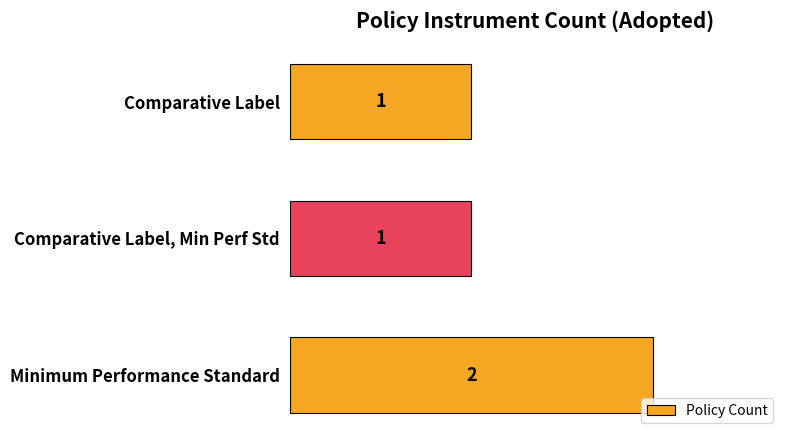

Approximately how many times larger is the value at Minimum Performance Standard compared to Comparative Label, Min Perf Std?

2.0